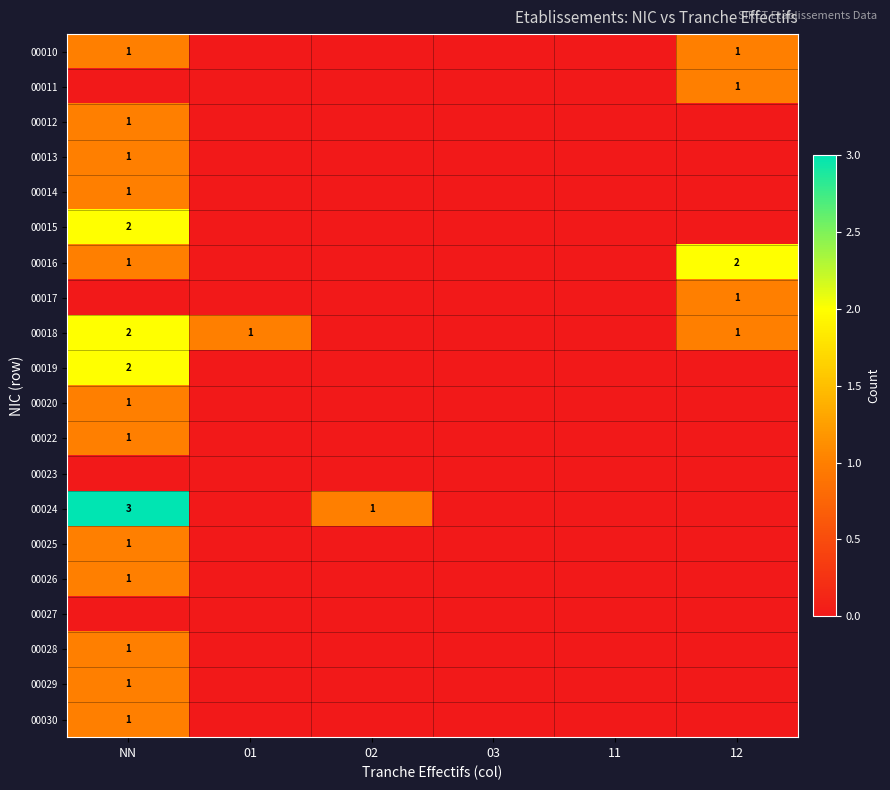

The value of 00018 at 12 is 0. True or false?

False